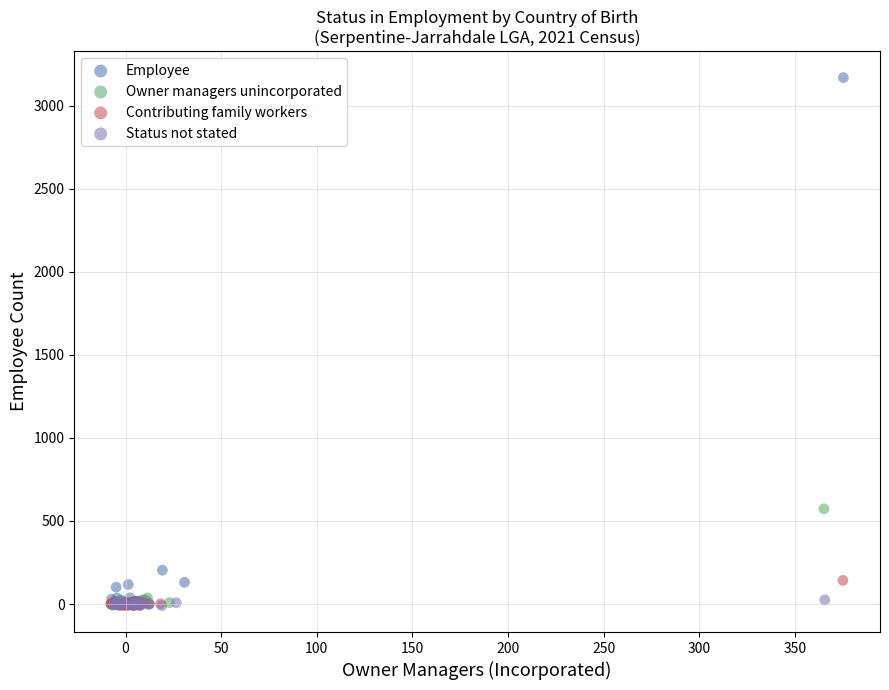

Which series contains the highest Y value?

Employee